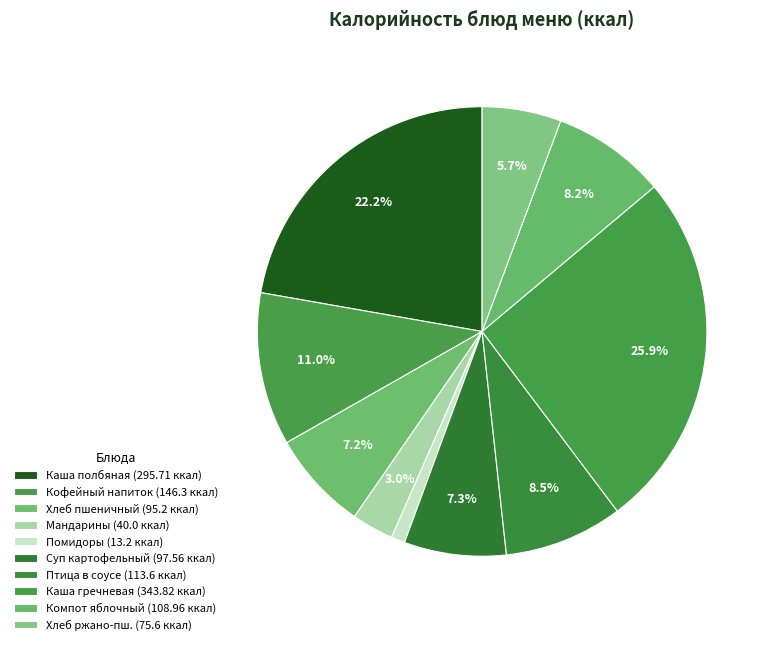

To the nearest percent, what is the difference between the largest and smallest slice percentages?

25%